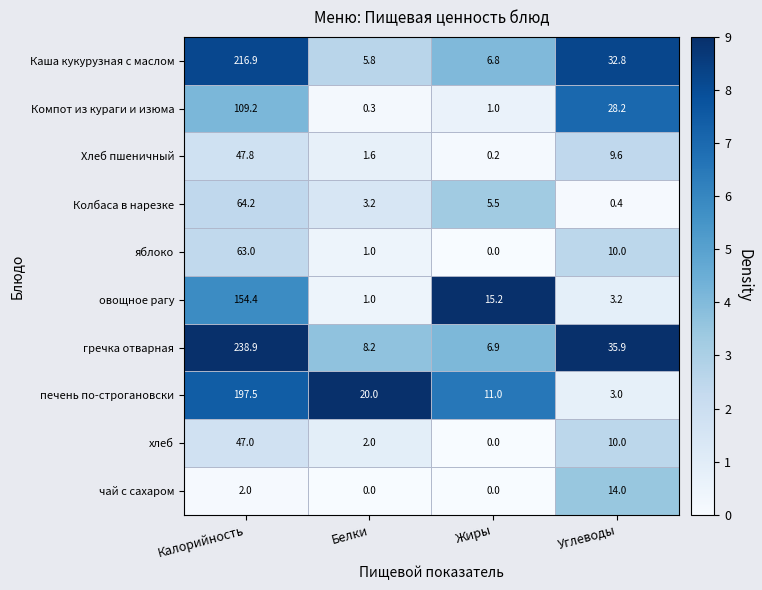

What is the maximum value shown in the chart?

238.9